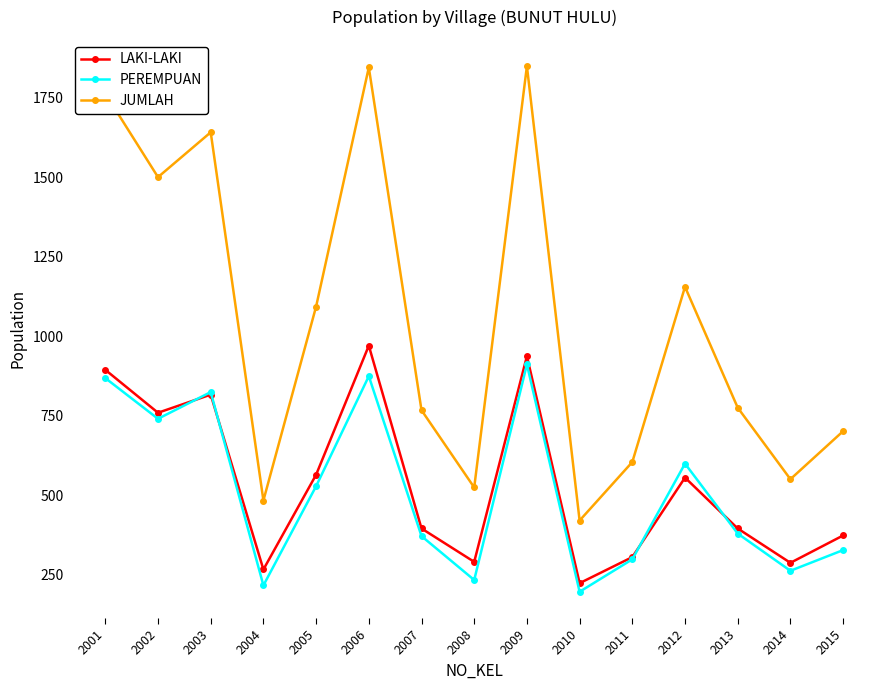

What is the difference between the highest and lowest values at 2013?

396